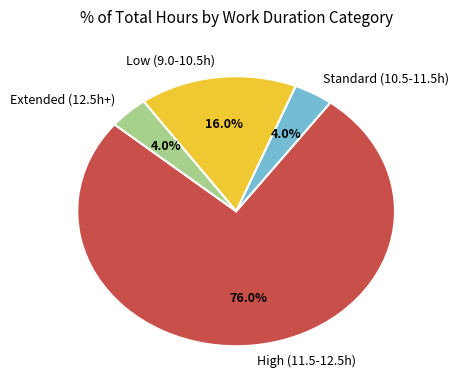

What is the total percentage of High (11.5-12.5h) and Extended (12.5h+)?

80.0%